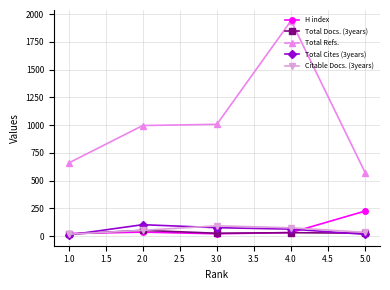

True or false: Total Refs. and Citable Docs. (3years) intersect in this chart.

False